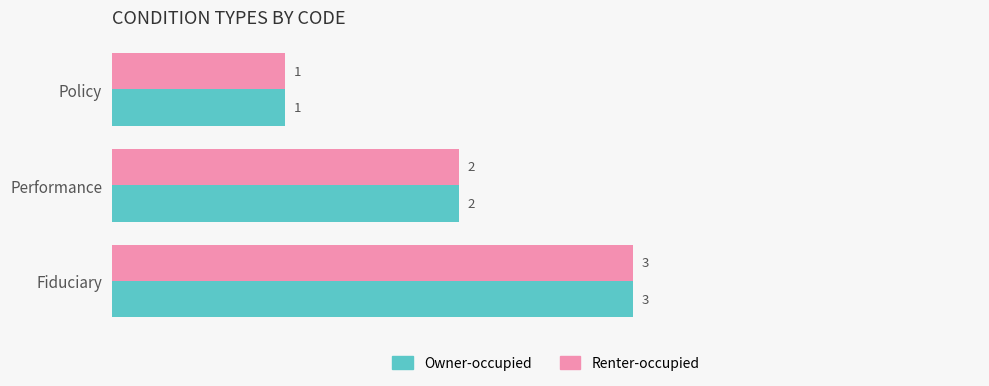

Is the value of Renter-occupied at Policy greater than the value of Owner-occupied at Performance?

No